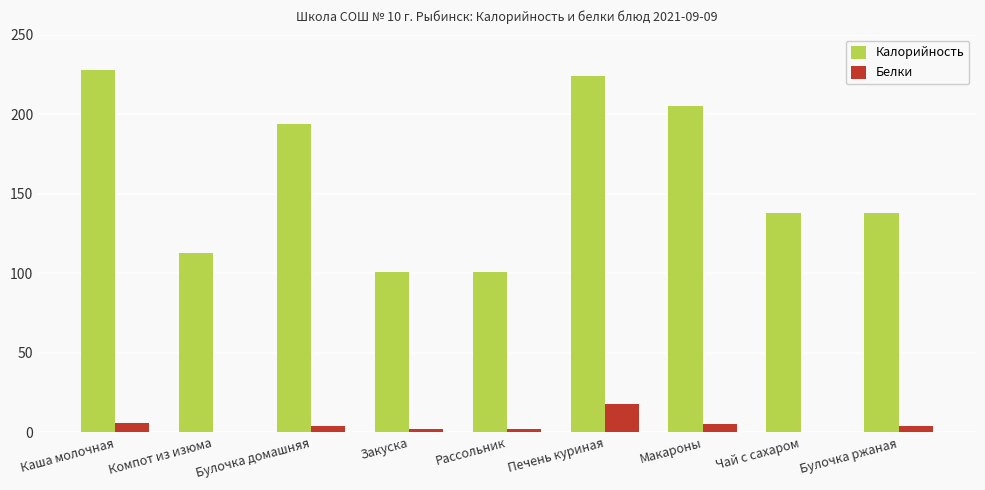

At which label does Белки reach its peak?

Печень куриная